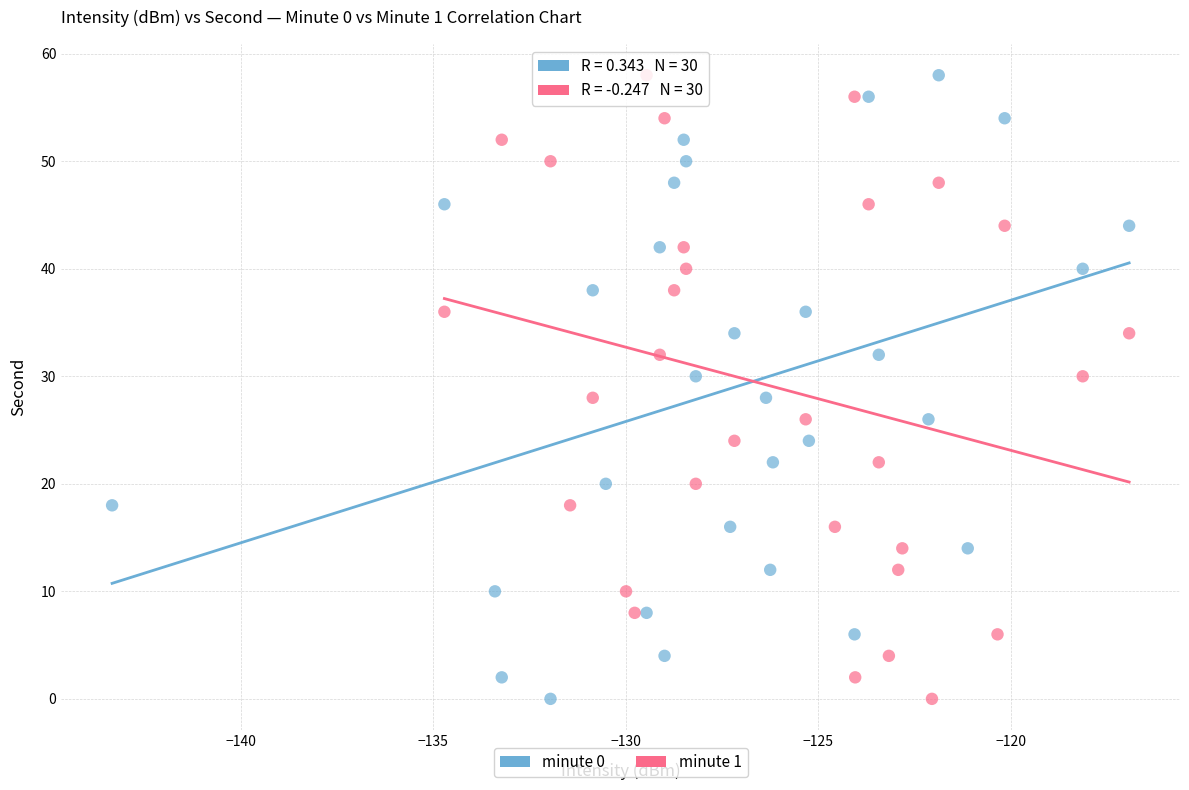

What are all the series names shown in the legend?

minute 0, minute 1